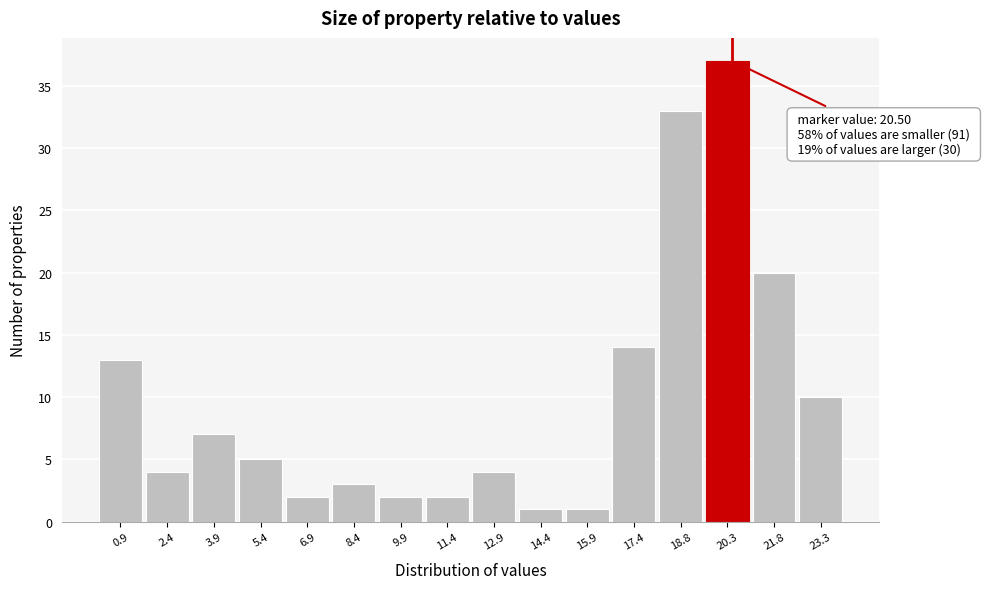

Over which range of the x-axis is the bar tallest?

19.6 to 21.0